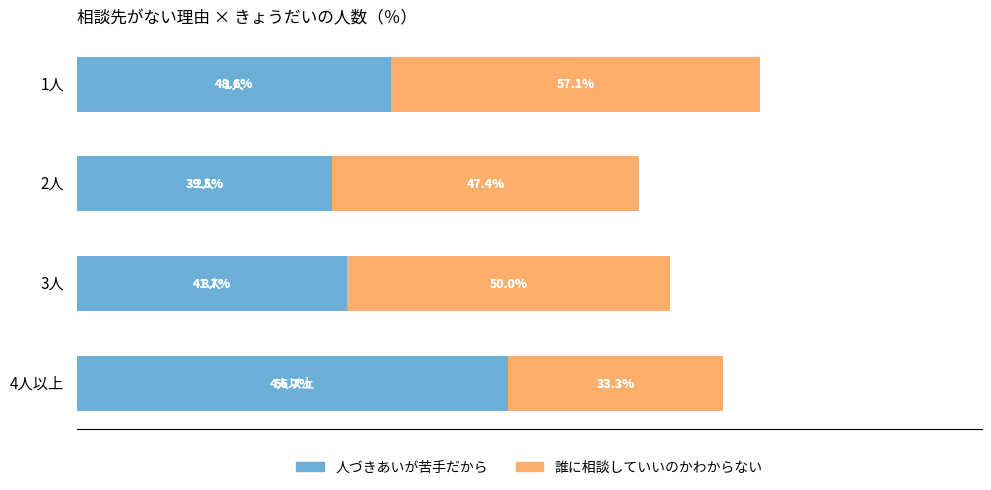

What is the sum of all 人づきあいが苦手だから values?

196.5